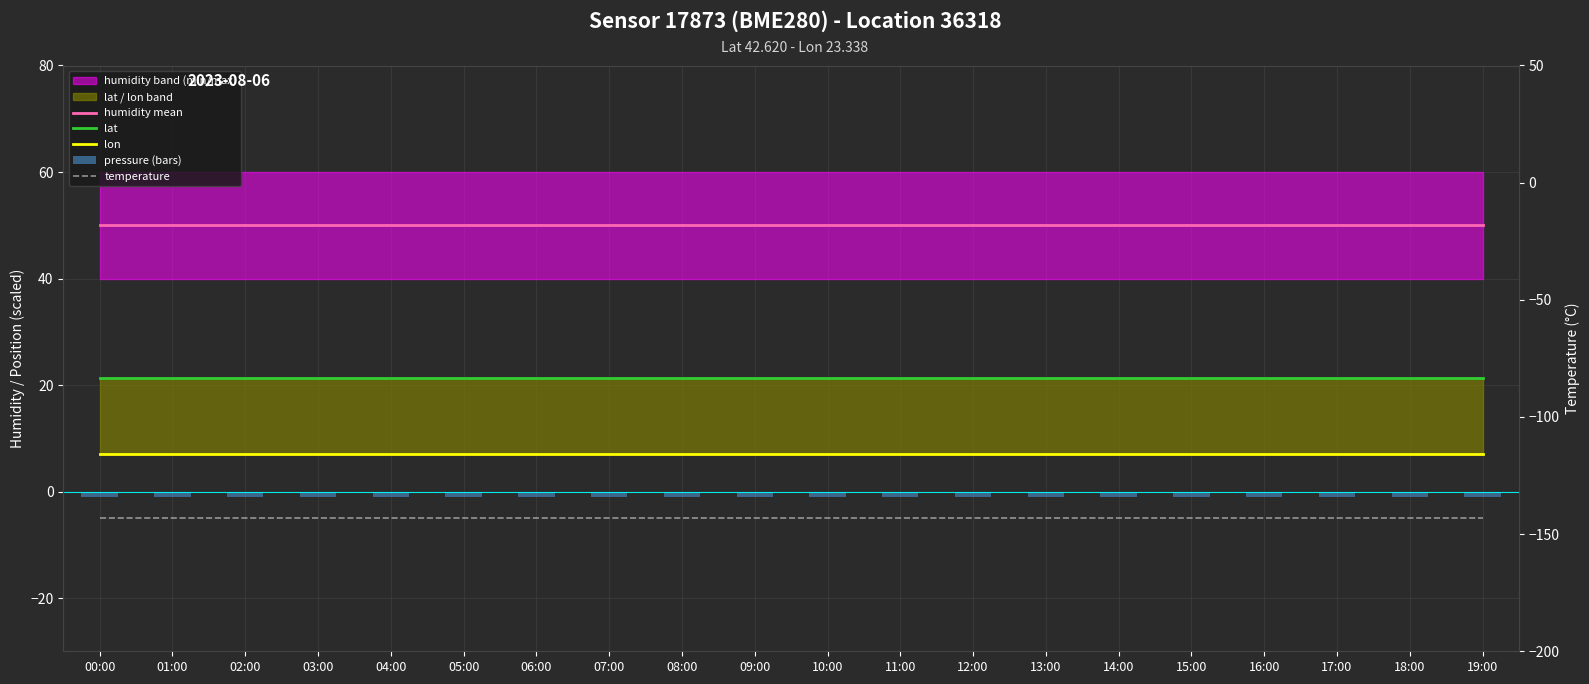

What is the sum of the pressure (bars) values at 16:00 and 07:00?

-2.0